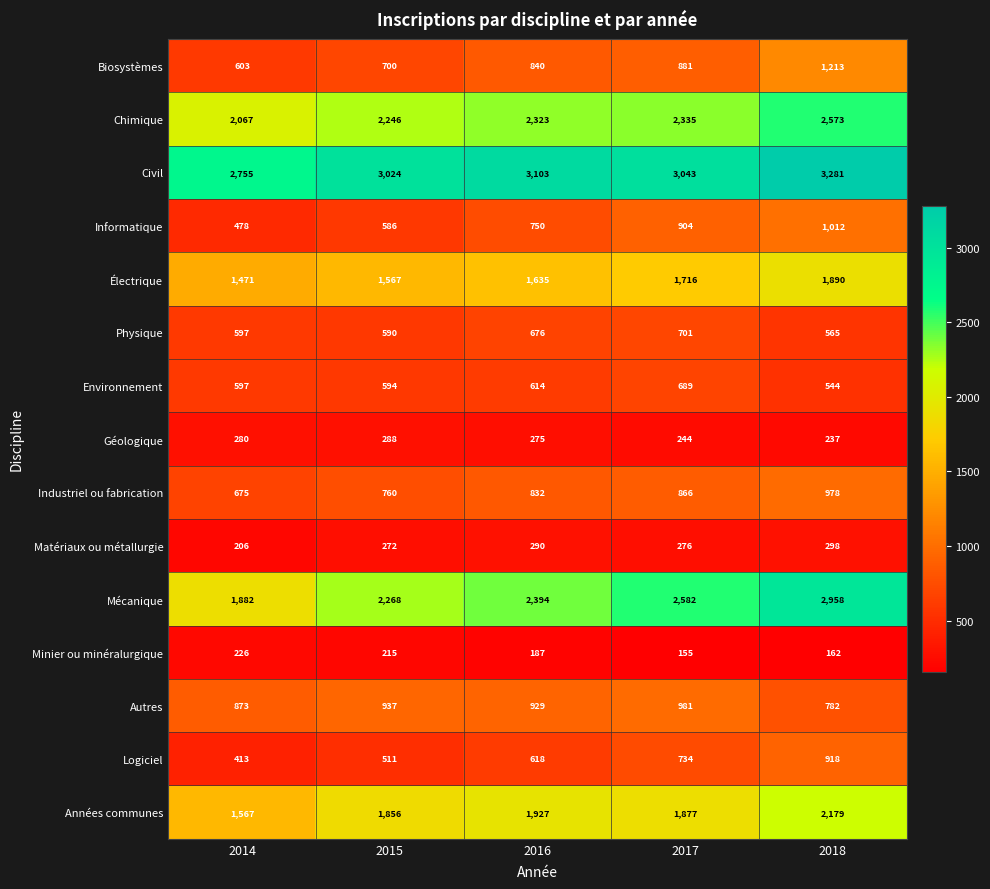

At how many categories does at least one series exceed 1783?

5